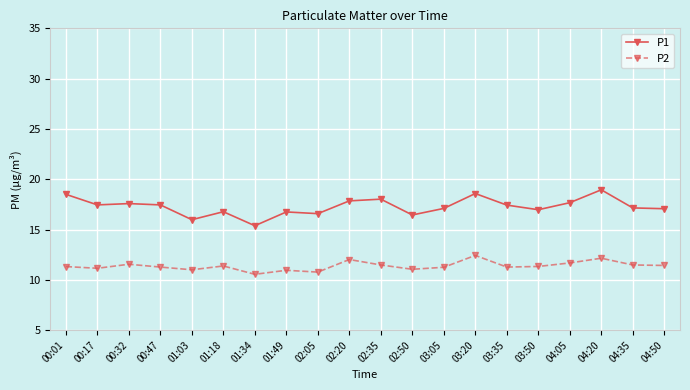

Is this an area chart (filled region under the line)?

No